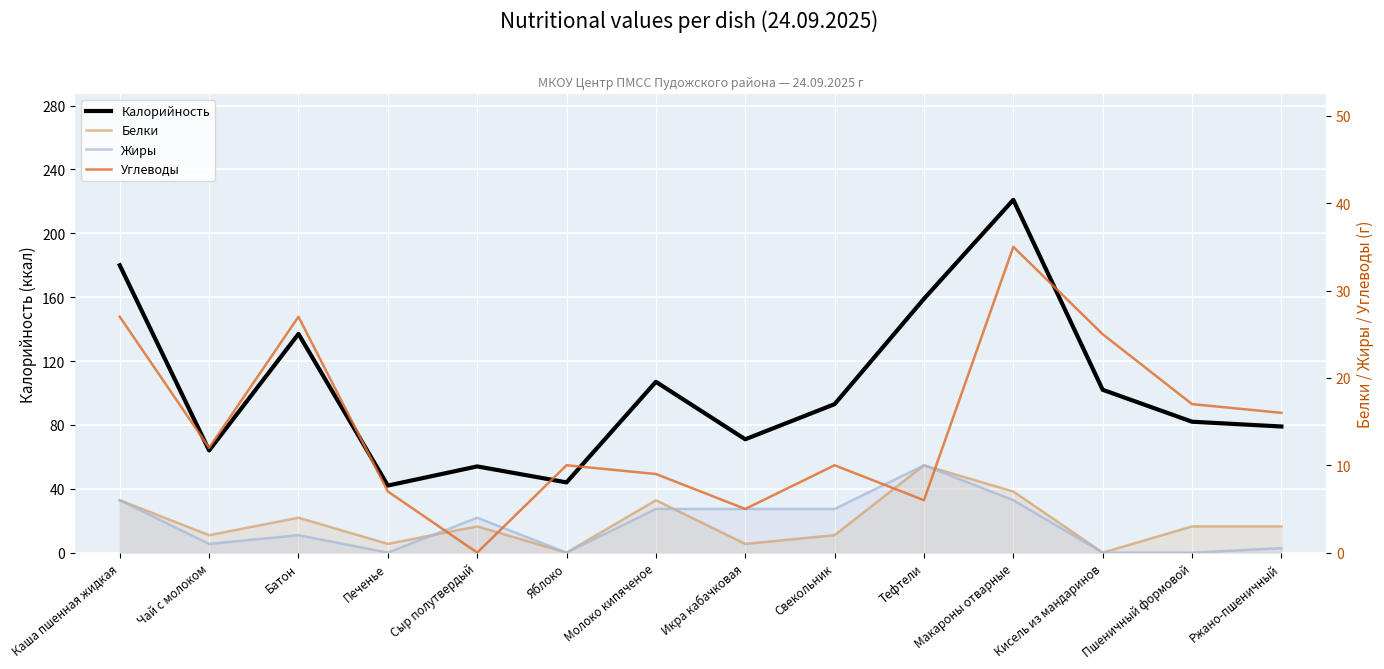

Where is the first local maximum for Калорийность?

Батон